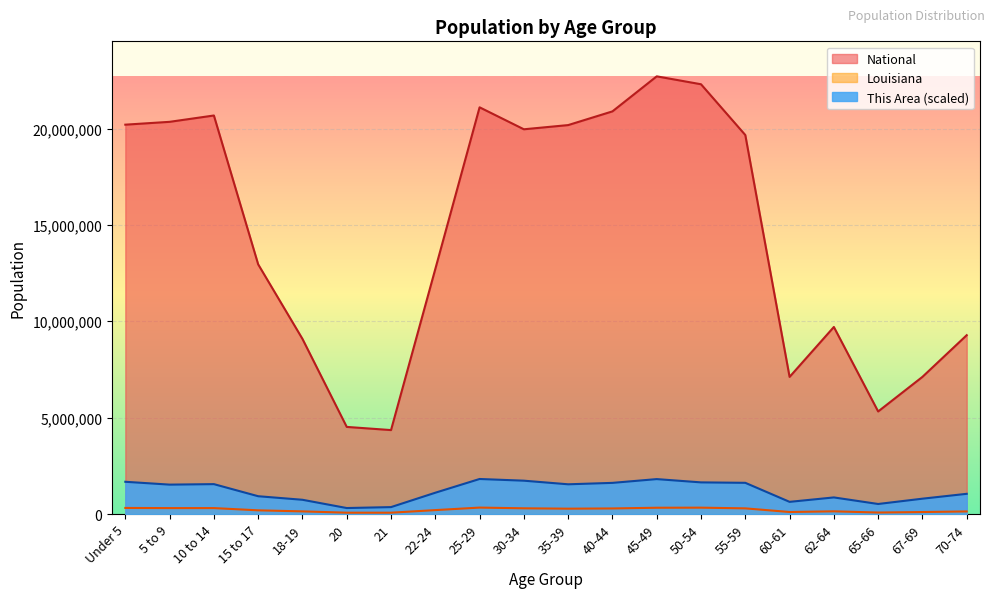

How many lines are shown in the chart?

3